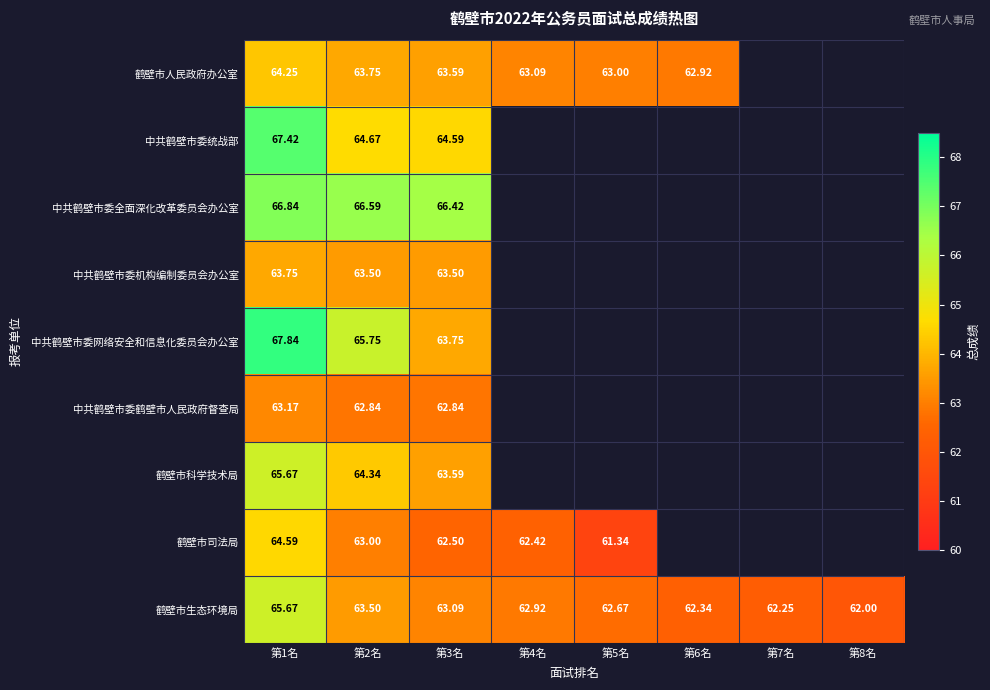

Which category has the highest value across all series?

第1名